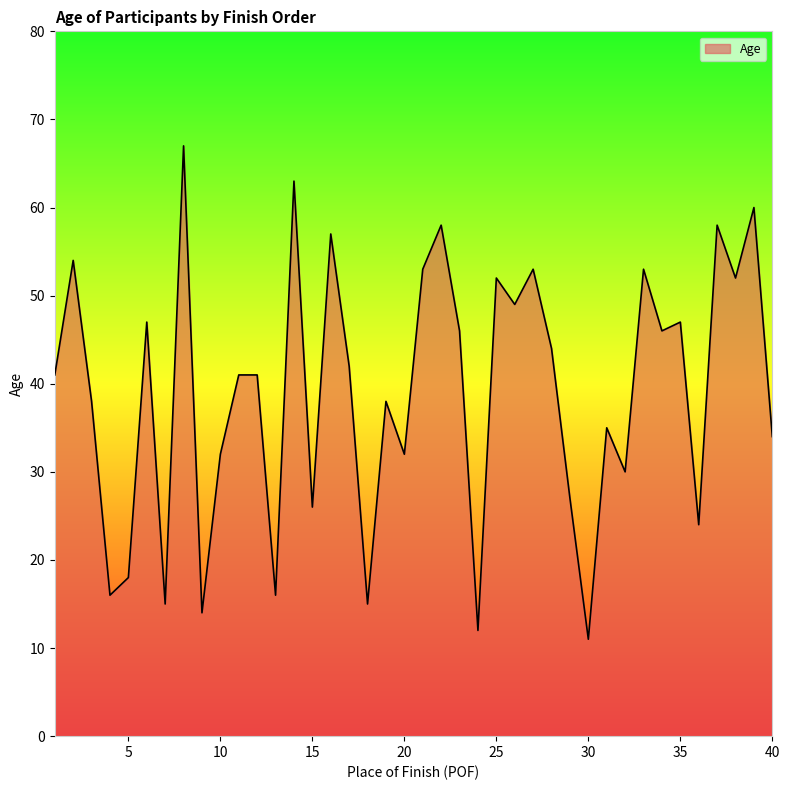

What is the maximum value shown in the chart?

67